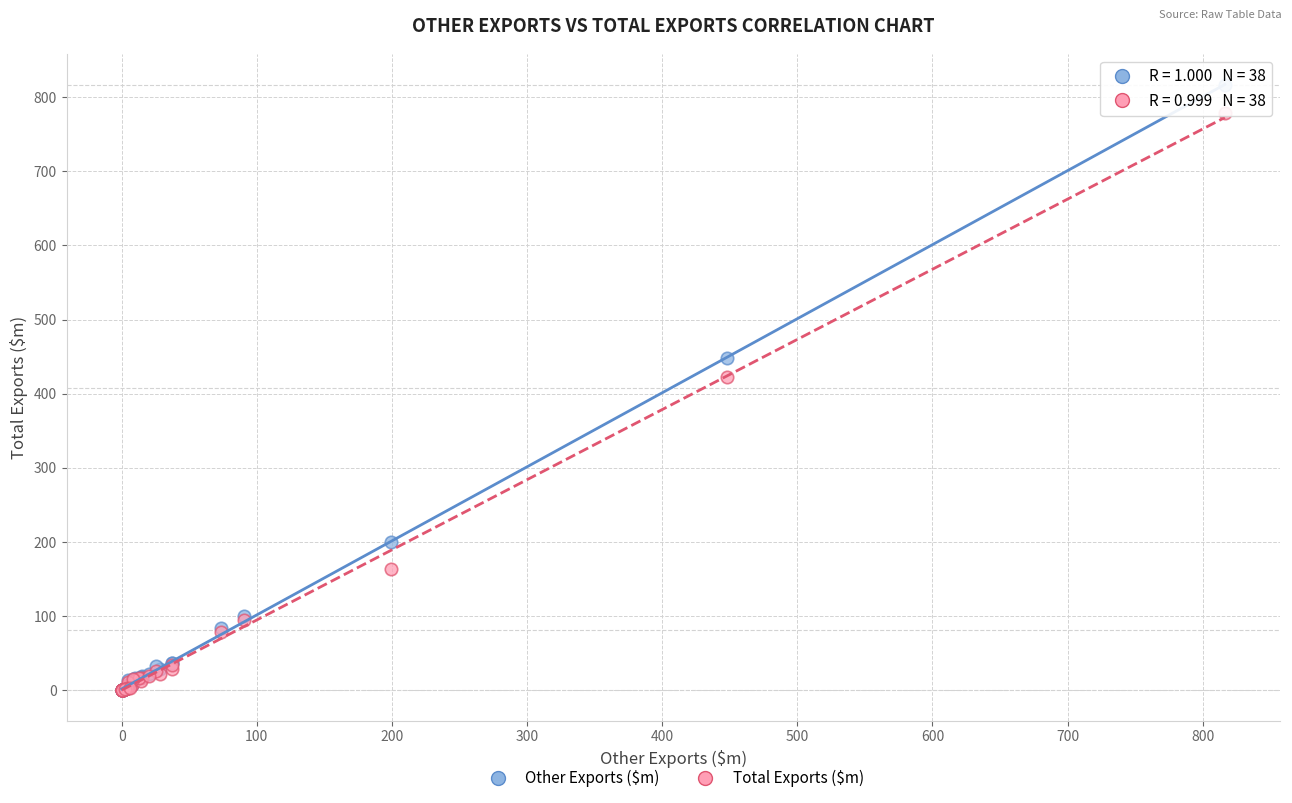

Across all series, what Y value is closest to 408?

422.7